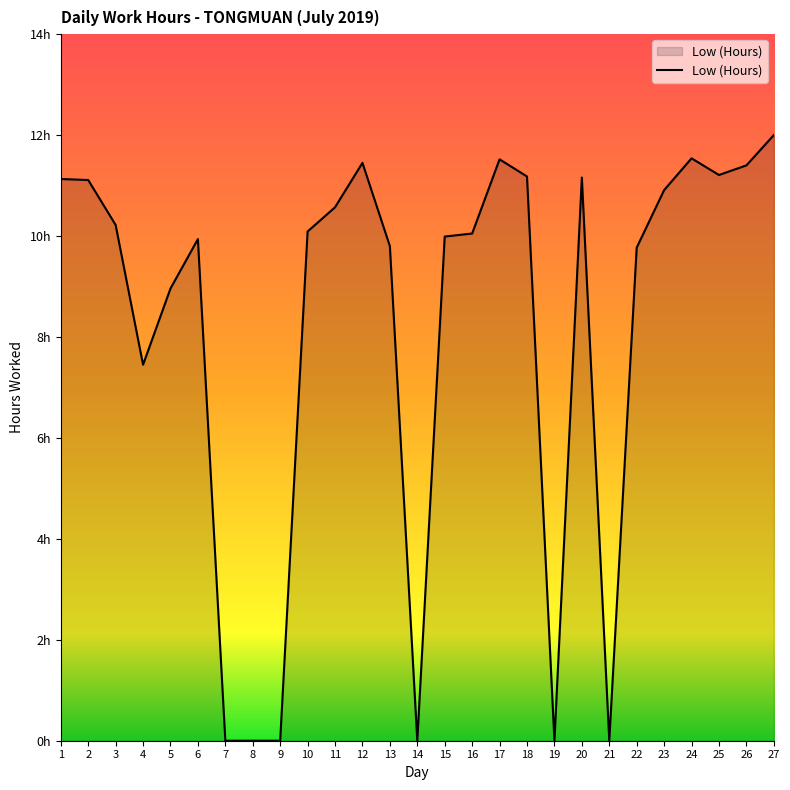

Is this an area chart (filled region under the line)?

Yes